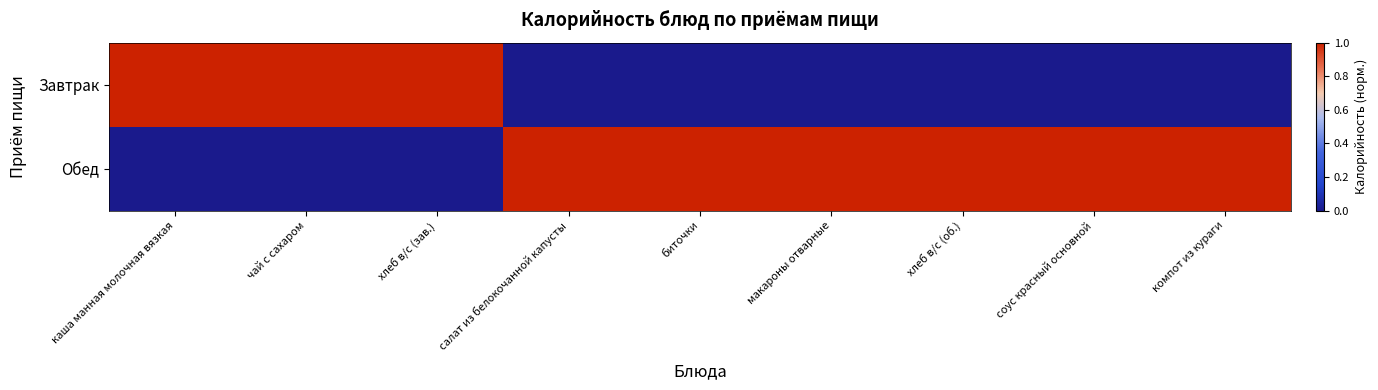

Reading left to right, transcribe all the data shown in this chart.

Завтрак: каша манная молочная вязкая=1	чай с сахаром=1	хлеб в/с (зав.)=1	салат из белокочанной капусты=0	биточки=0	макароны отварные=0	хлеб в/с (об.)=0	соус красный основной=0	компот из кураги=0
Обед: каша манная молочная вязкая=0	чай с сахаром=0	хлеб в/с (зав.)=0	салат из белокочанной капусты=1	биточки=1	макароны отварные=1	хлеб в/с (об.)=1	соус красный основной=1	компот из кураги=1